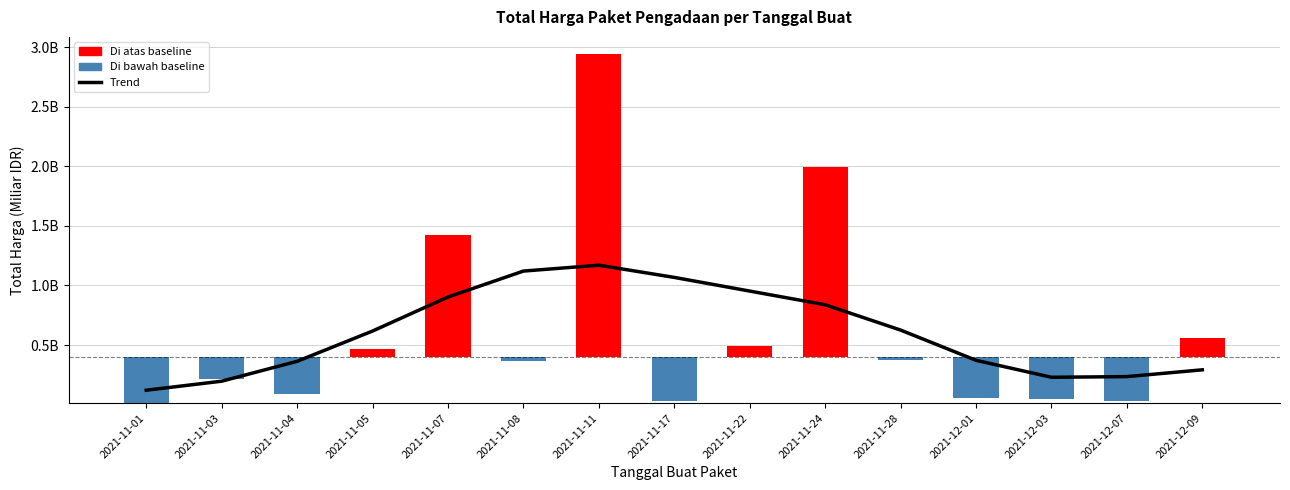

Where is the data nearest to the value 645728288?

2021-11-28